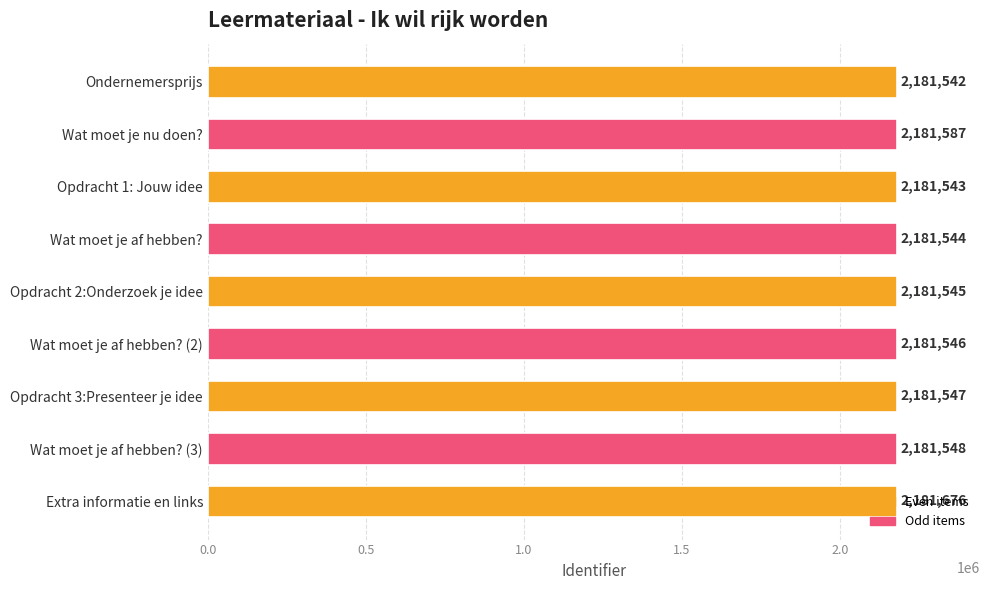

True or false: the data shows 3893938 at Wat moet je nu doen?.

False